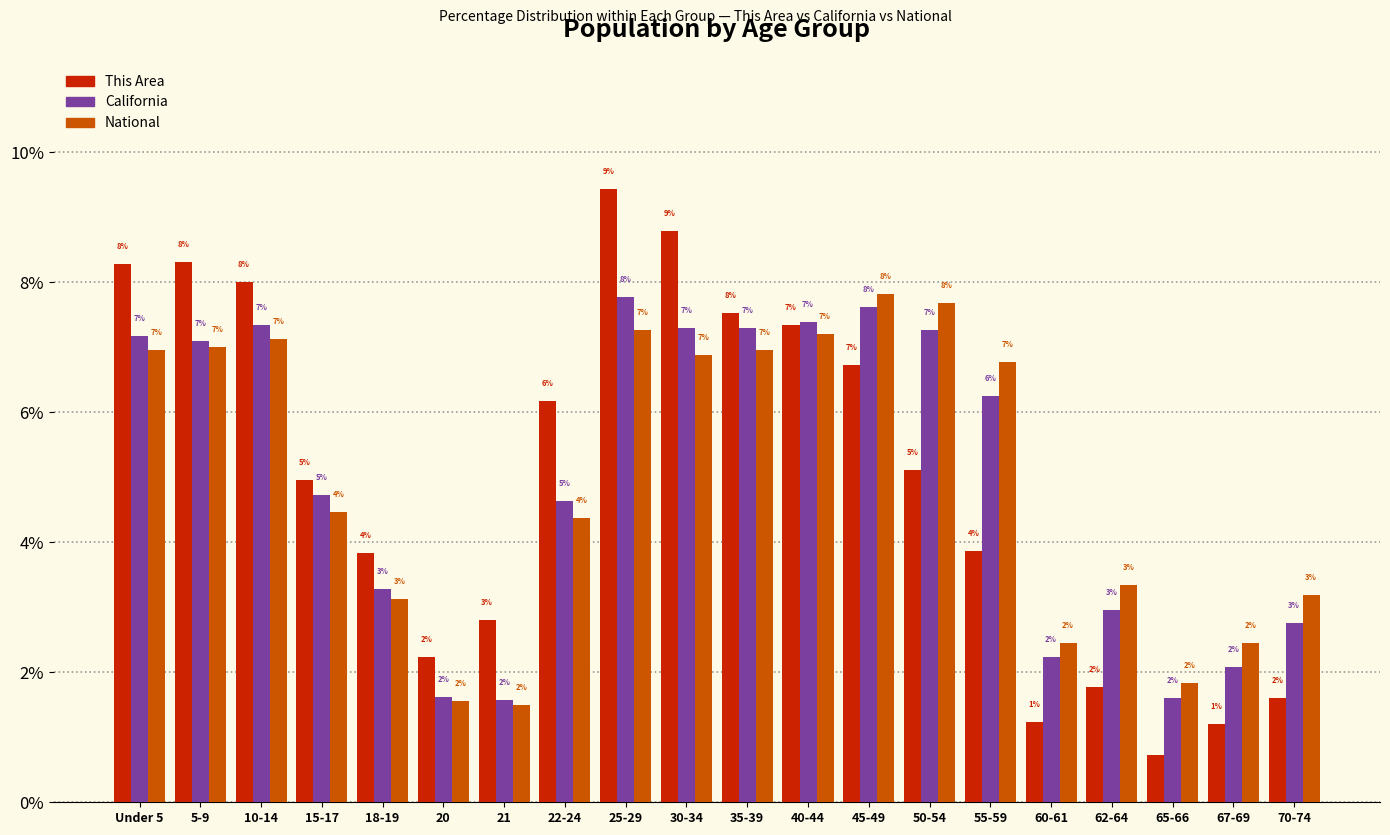

True or false: National has a value of 2.6 at 15-17.

False